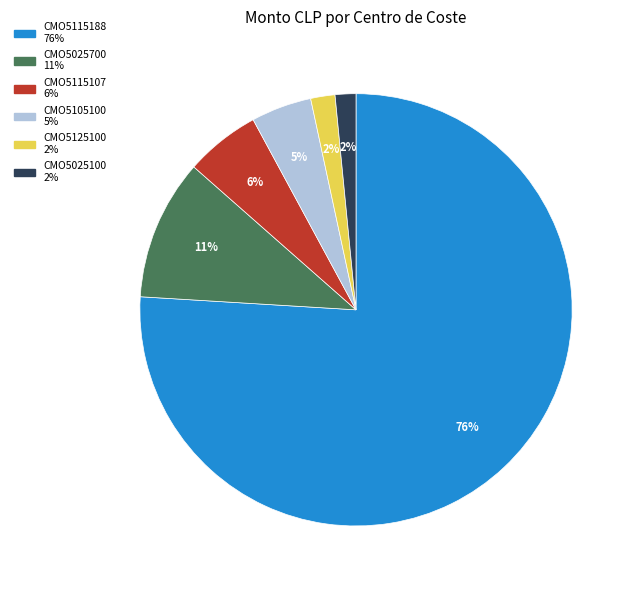

To the nearest percent, what is the average slice percentage?

17%